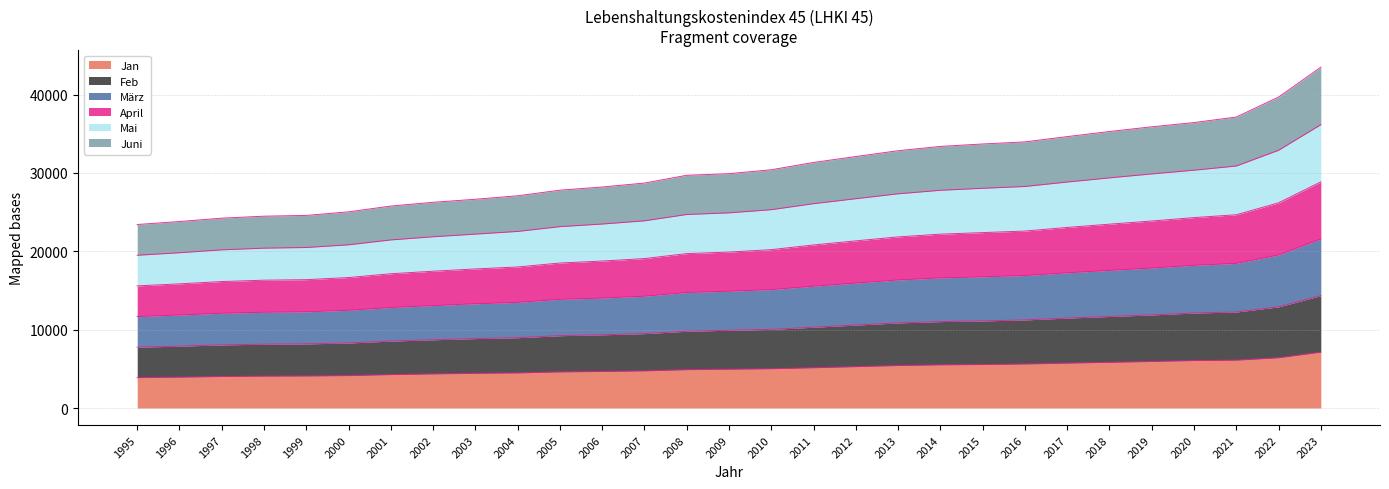

Which series has the widest spread of values?

März